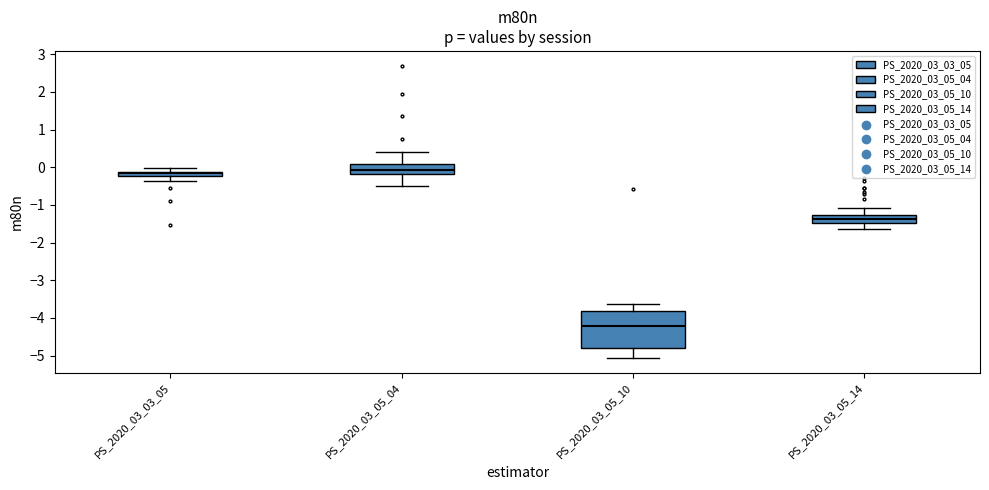

Which box has the highest median line?

PS_2020_03_05_04